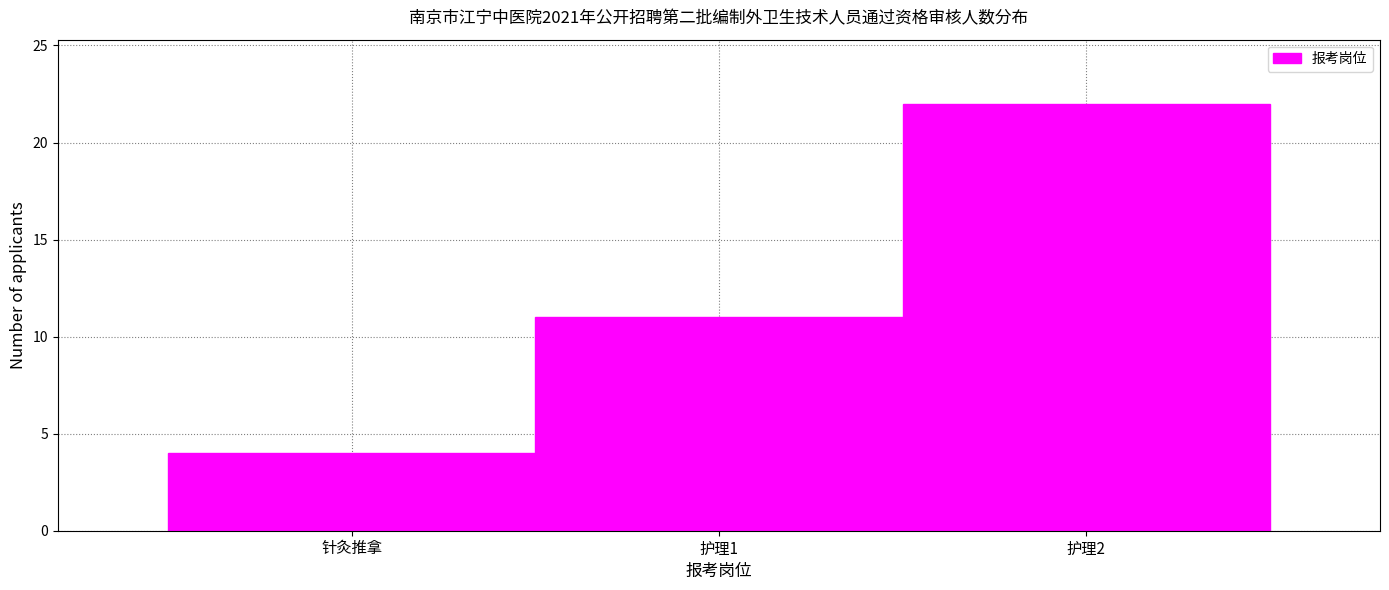

Reading right to left, what are all the values shown in this chart?

22	11	4